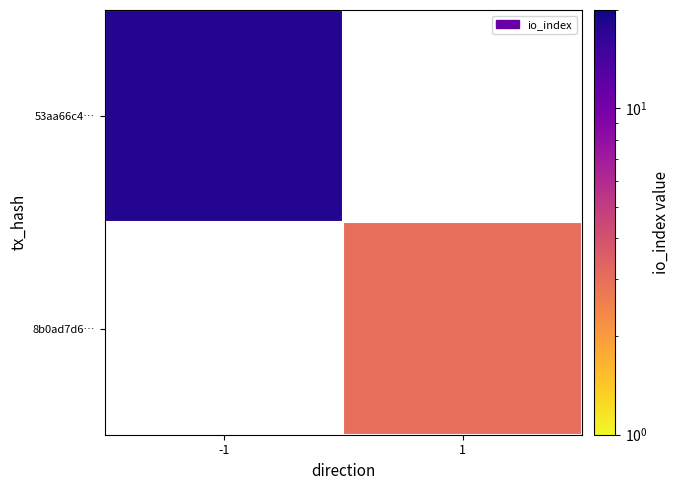

At which category does the chart reach its minimum across all series?

1